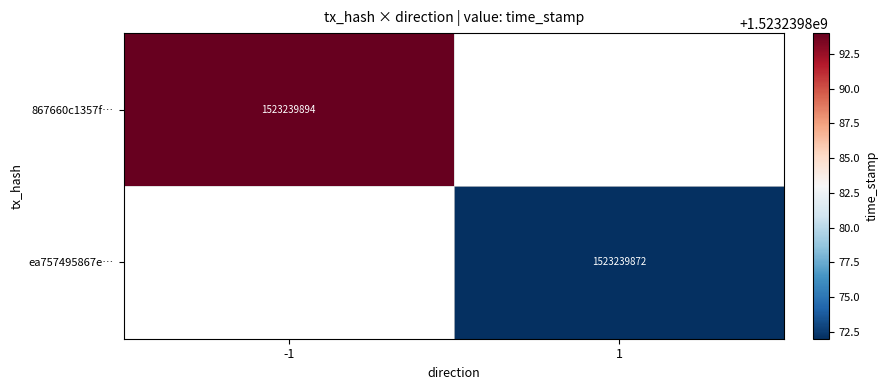

At which category does the chart reach its minimum across all series?

1